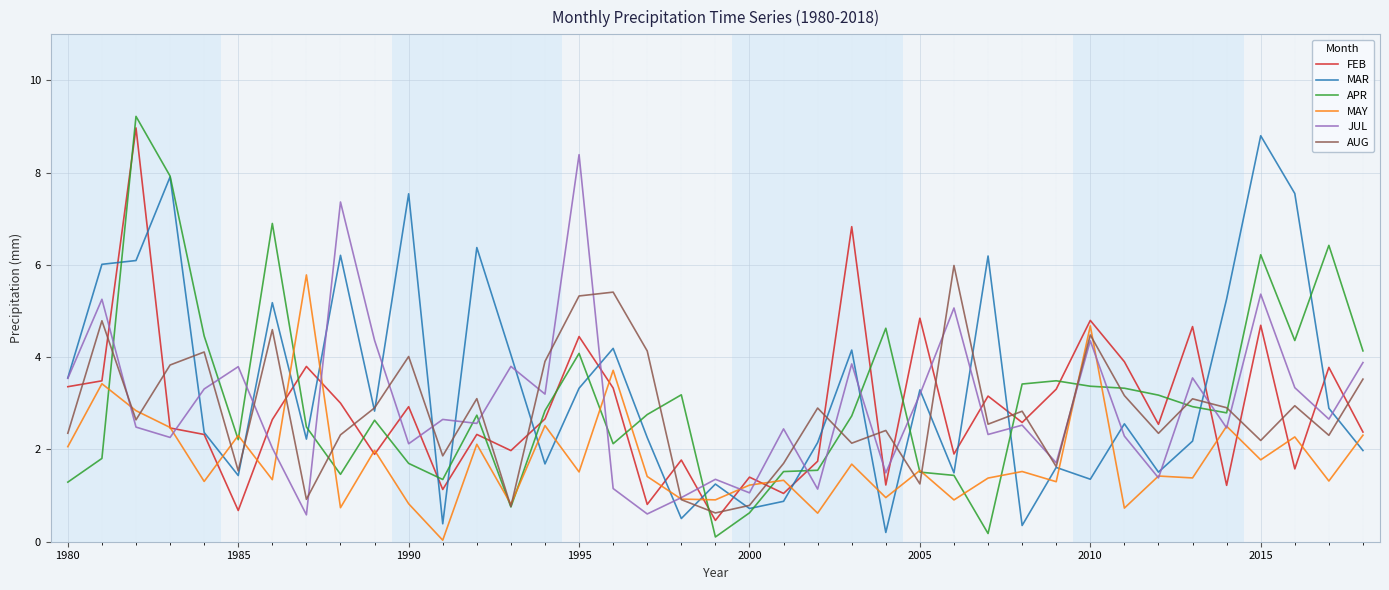

In APR, how many points are lower than both neighbors (excluding endpoints)?

9